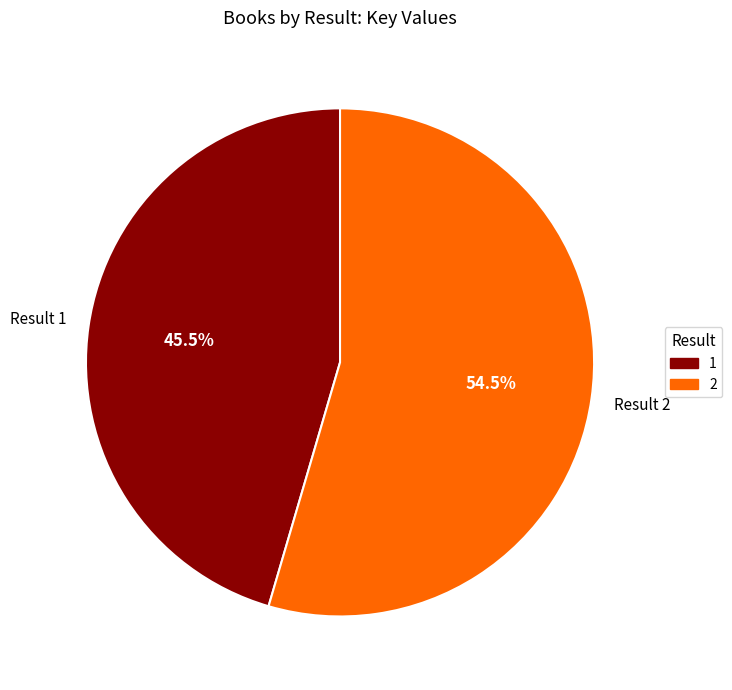

Between 1 and 2, which is larger?

2